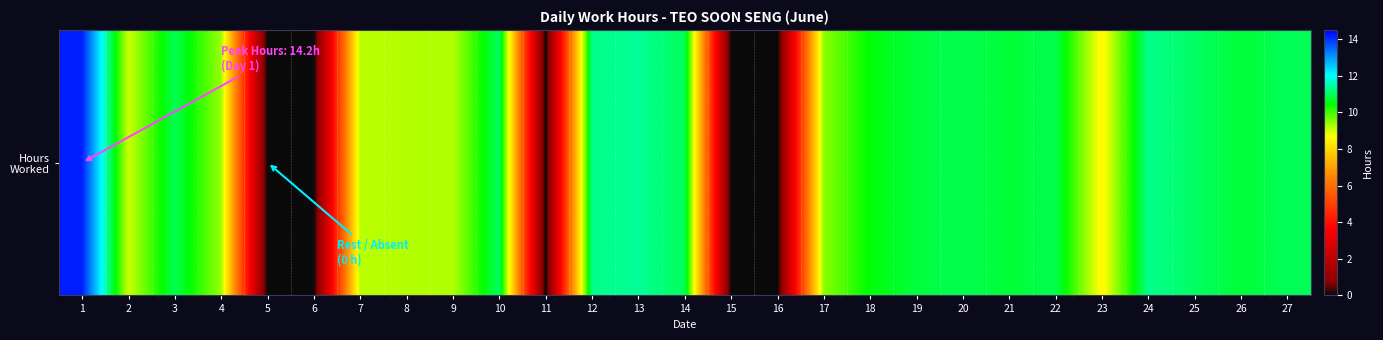

What is the sum of all values?

232.0